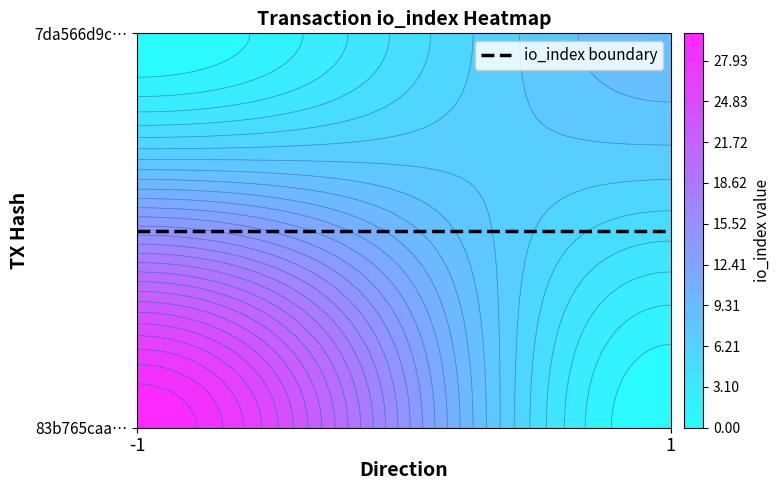

What is the difference between the maximum and minimum values in the 83b765caa2134c3eb62b3356f0ac32968e61820 series?

31